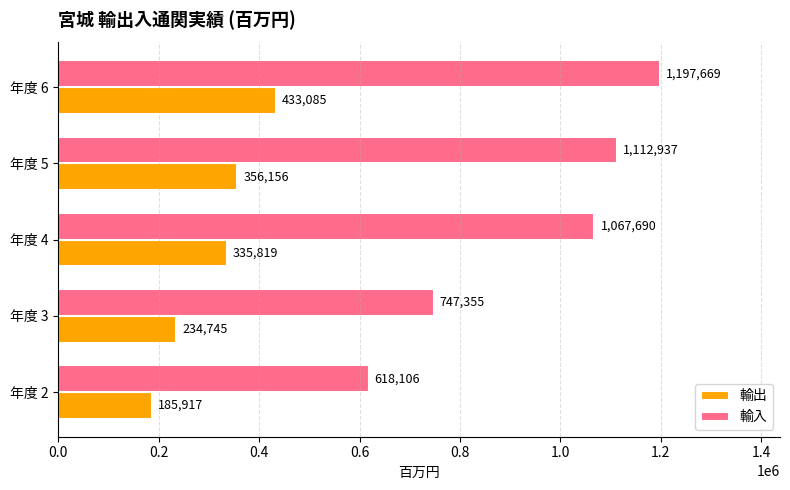

Between 年度 3 and 年度 6, which series saw the biggest shift?

輸入